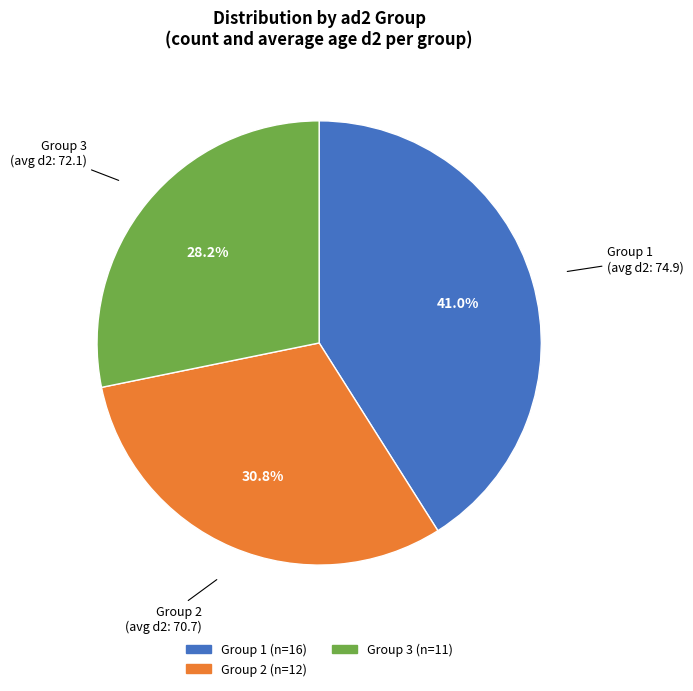

Is there a majority slice in this chart?

No